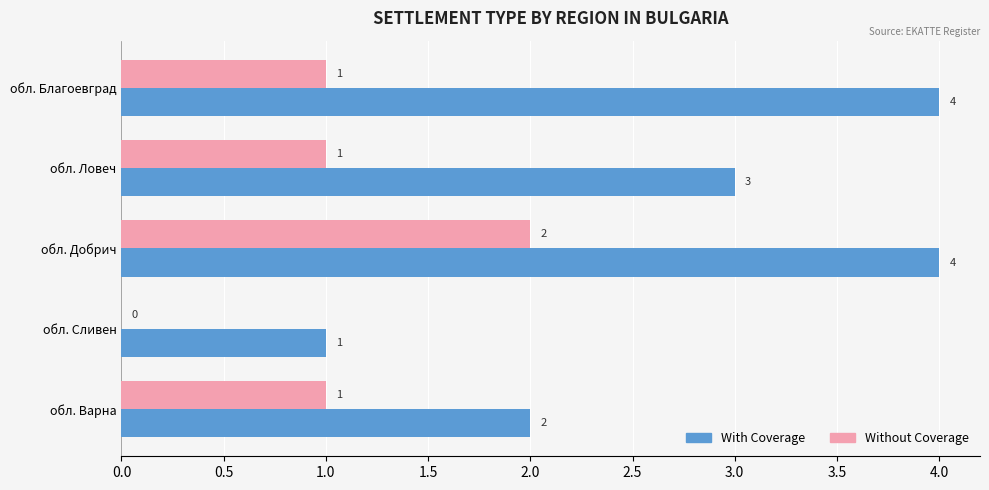

Which series has the largest total across all categories?

With Coverage